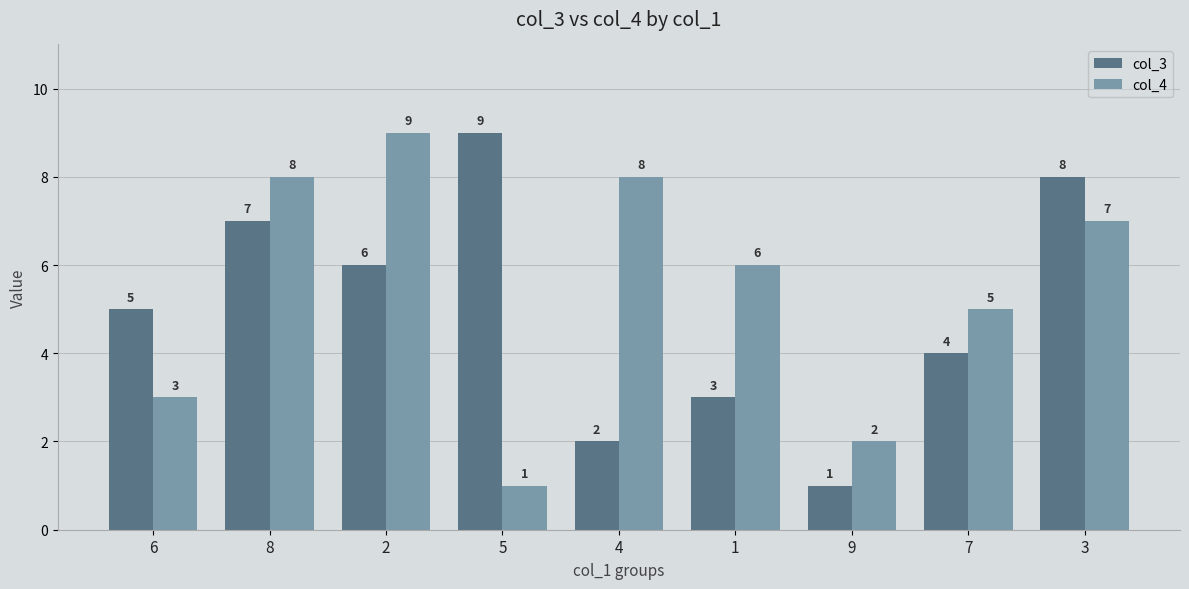

Count the col_4 values in the range 3 to 8.

6